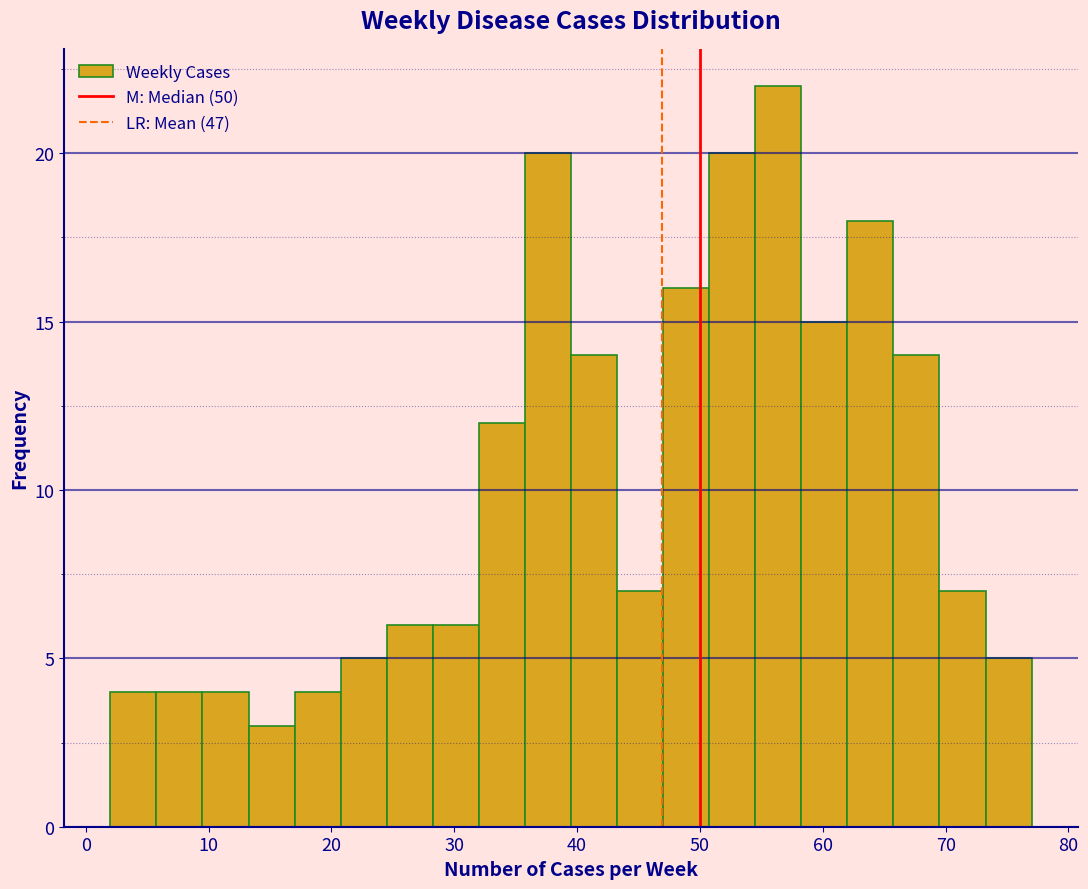

Read against the x-axis, roughly where is the centre of the tallest bar?

56